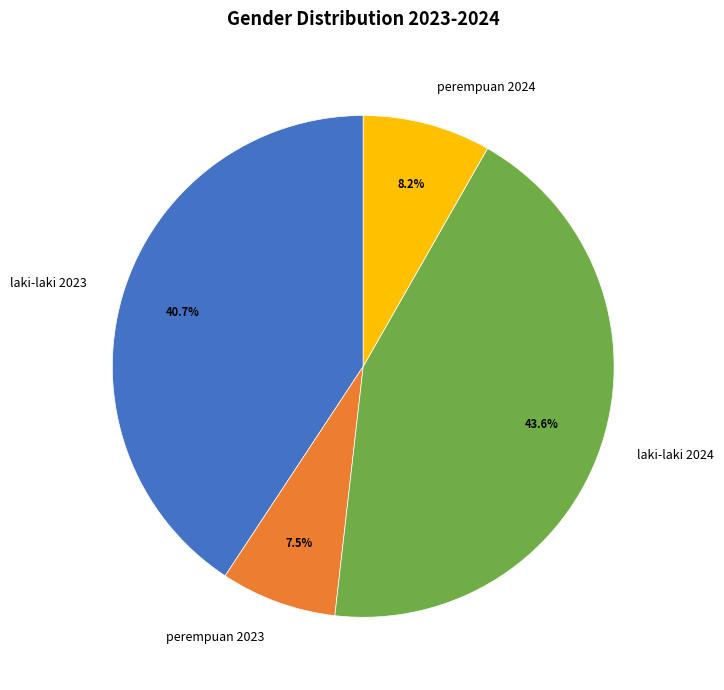

Which category has the smallest portion of the pie?

perempuan 2023